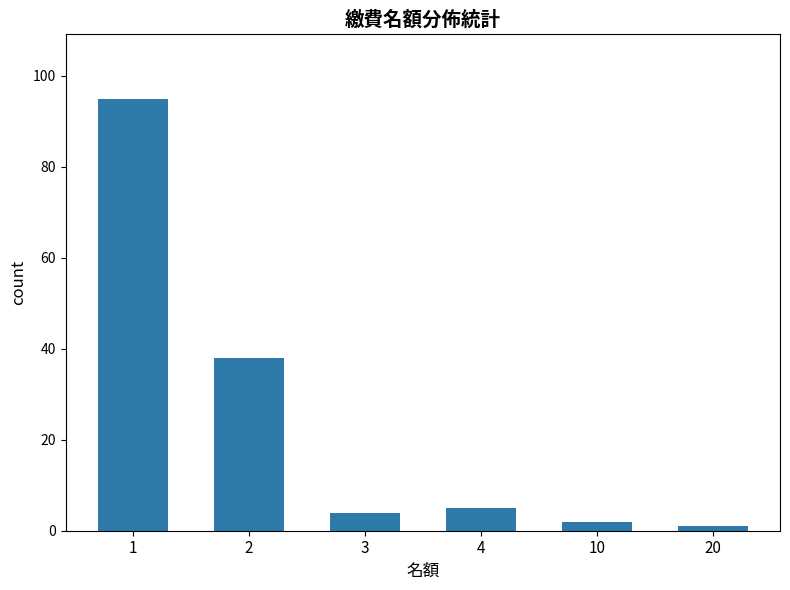

Reading left to right, list all the values displayed in this chart.

95	38	4	5	2	1